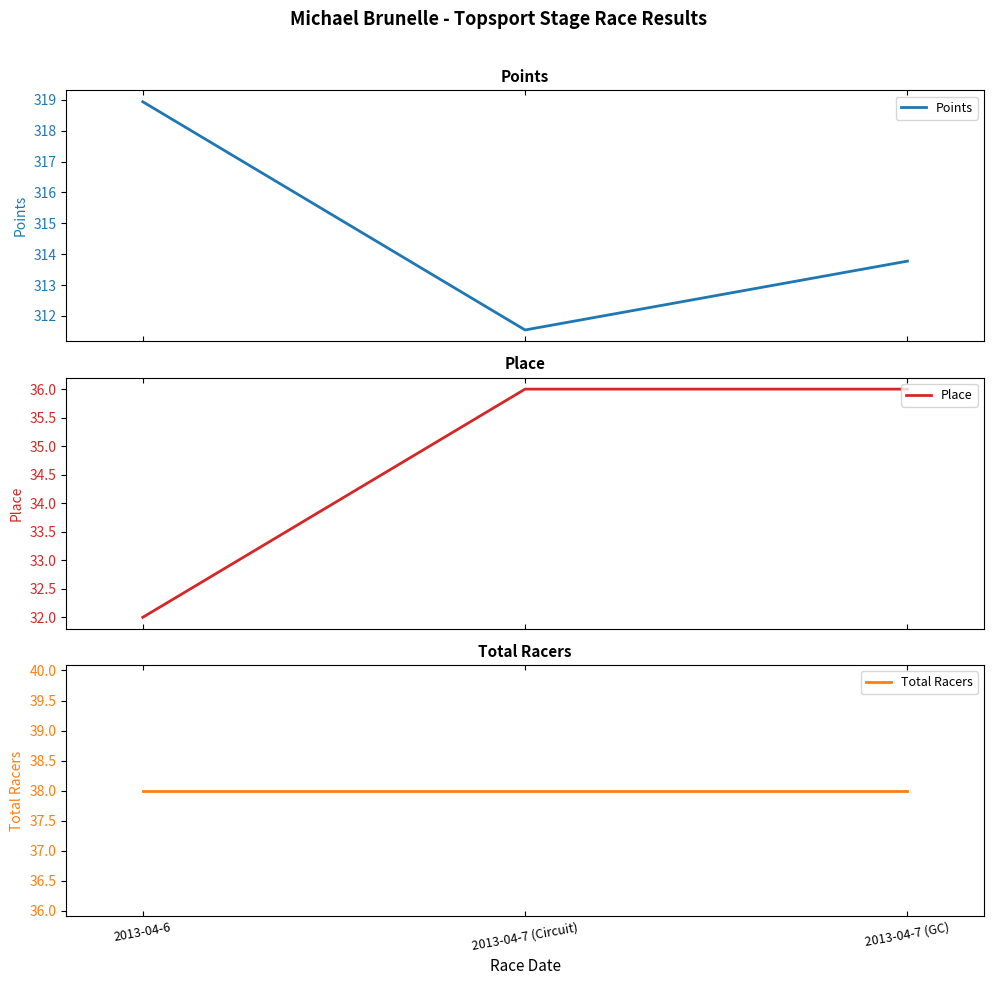

Between 2013-04-7 (Circuit) and 2013-04-7 (GC), which is larger?

2013-04-7 (GC)